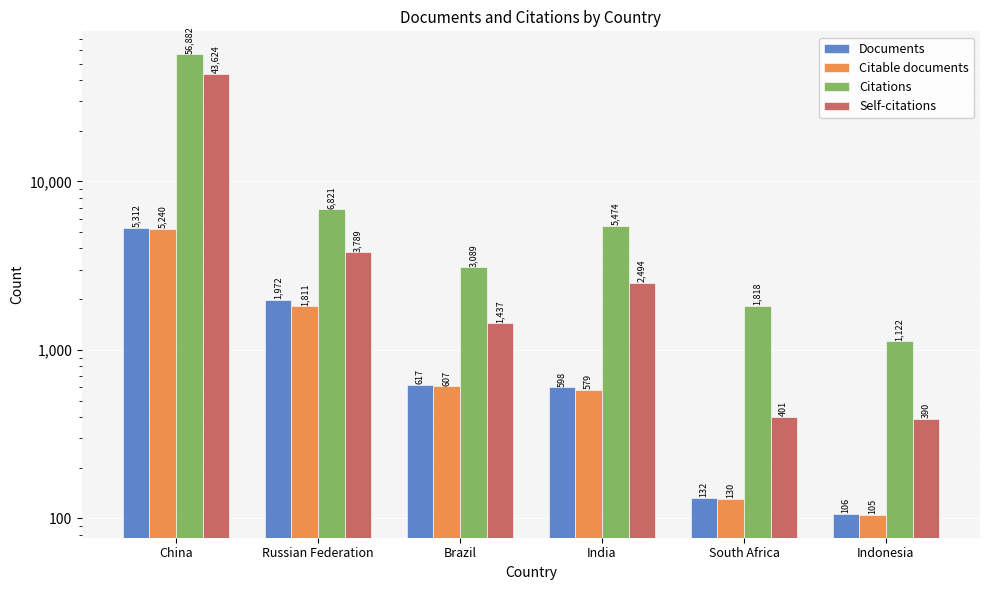

Does the chart contain any negative values?

No